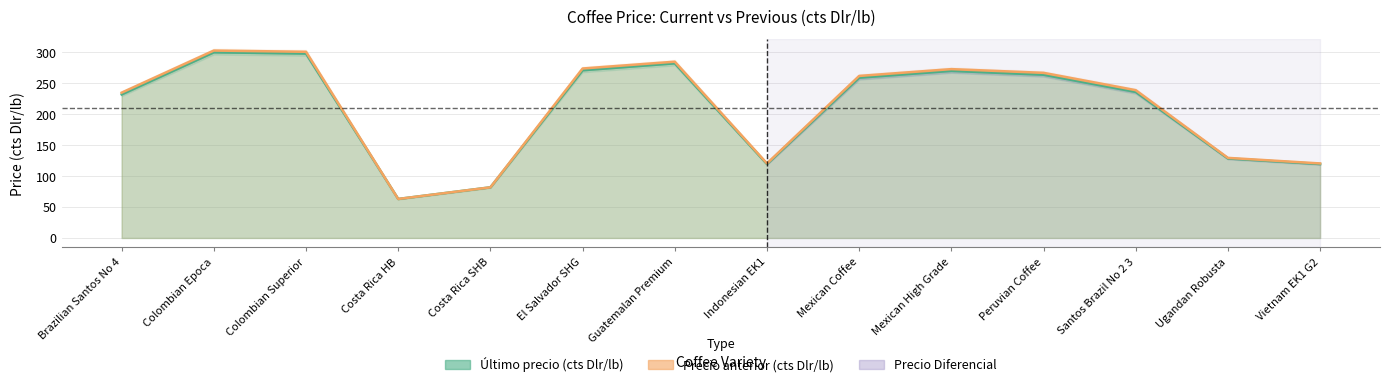

Which series has the largest total across all categories?

Promedio Precio anterior (cts Dlr/lb)